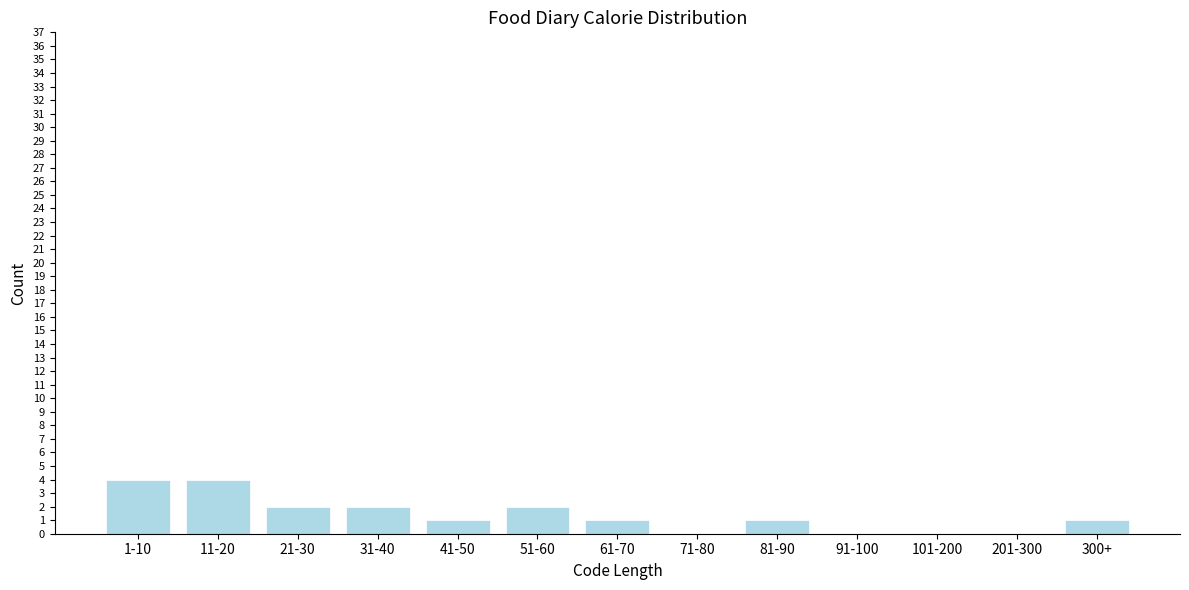

Reading left to right, transcribe all the data shown in this chart.

1-10=4	11-20=4	21-30=2	31-40=2	41-50=1	51-60=2	61-70=1	71-80=0	81-90=1	91-100=0	101-200=0	201-300=0	300+=1